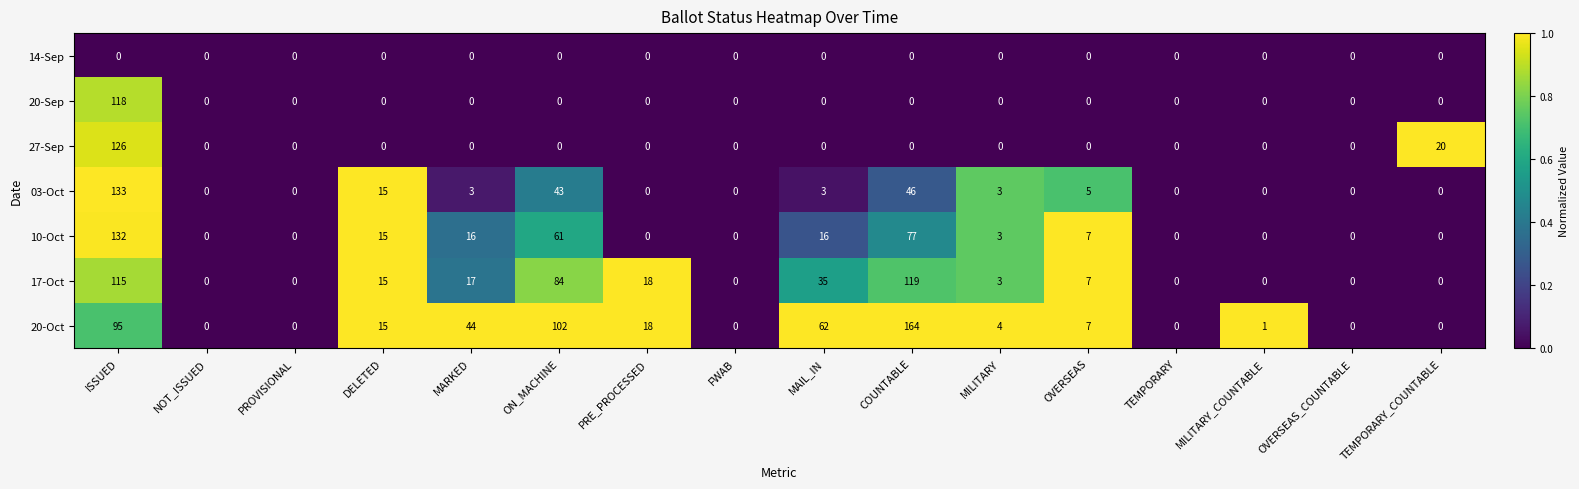

Count the number of categories in the chart.

16